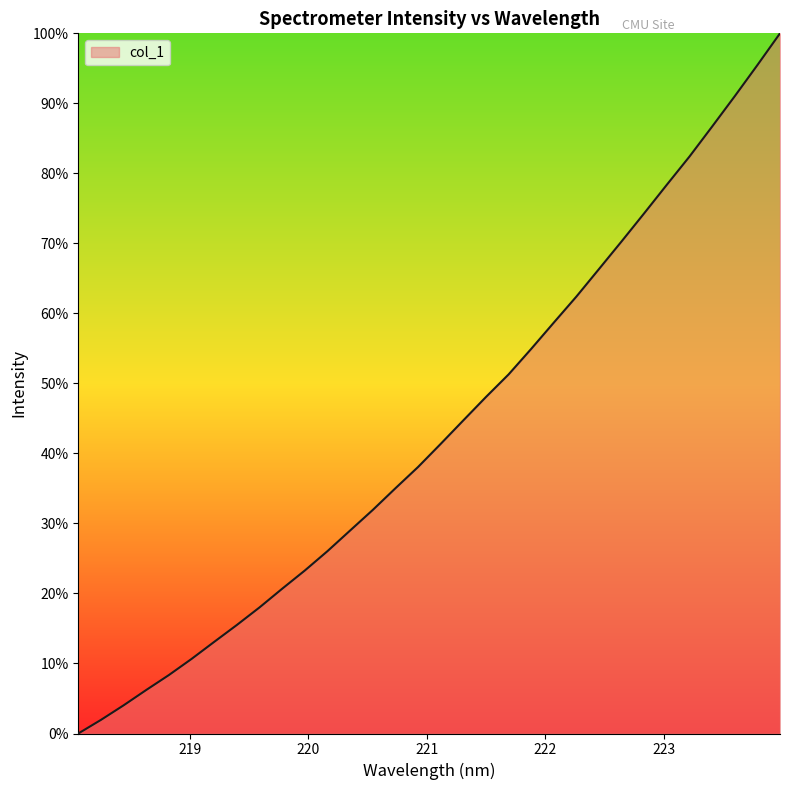

What is the difference between the maximum and minimum values?

1.0